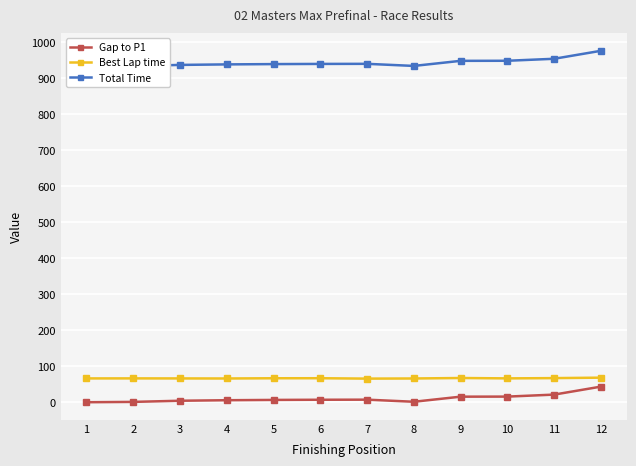

True or false: Best Lap time has more than 0 points higher than both neighbors.

True